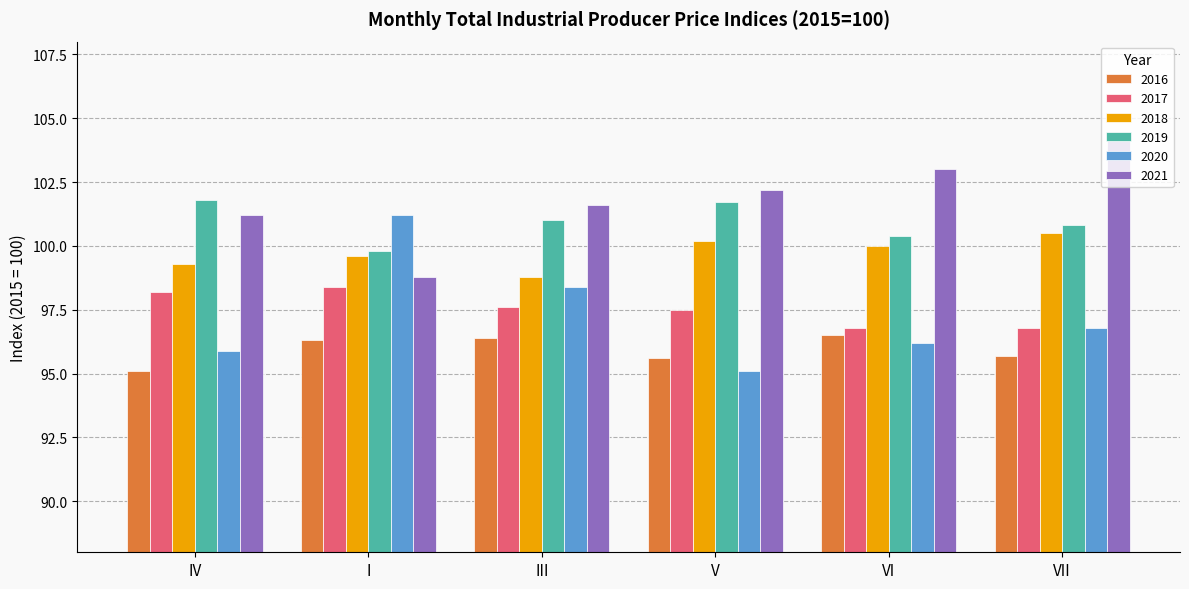

How many bars are there in total?

36